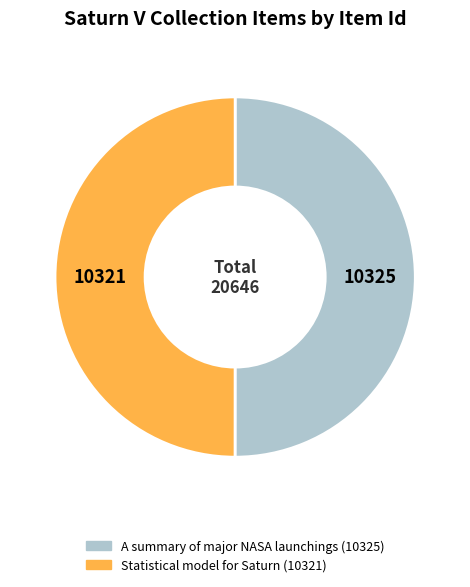

Combined, do Statistical model for Saturn (10321) and A summary of major NASA launchings (10325) account for over 50%?

Yes